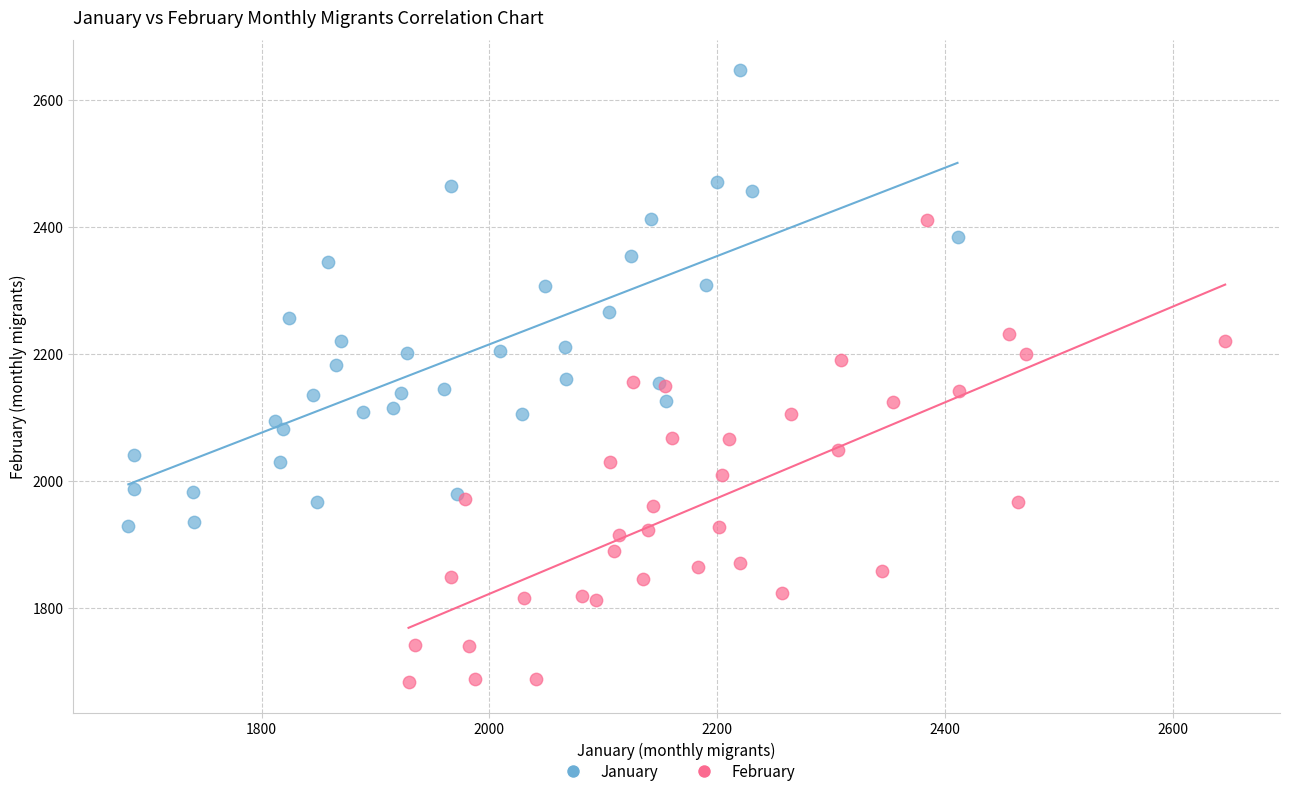

What are all the series names shown in the legend?

January, February